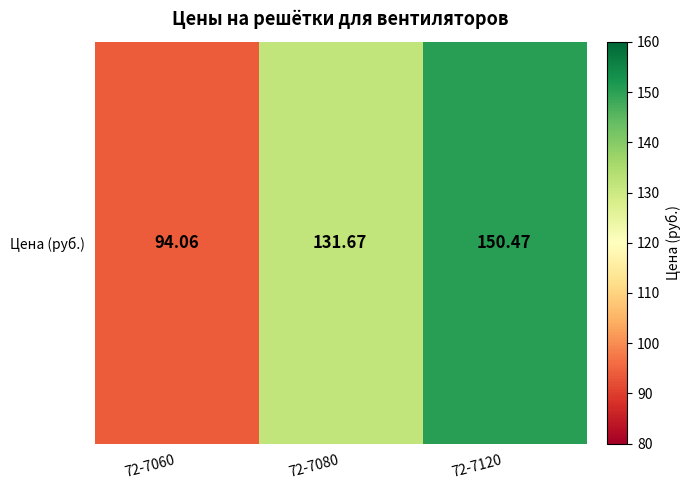

What is the greatest value displayed?

150.5